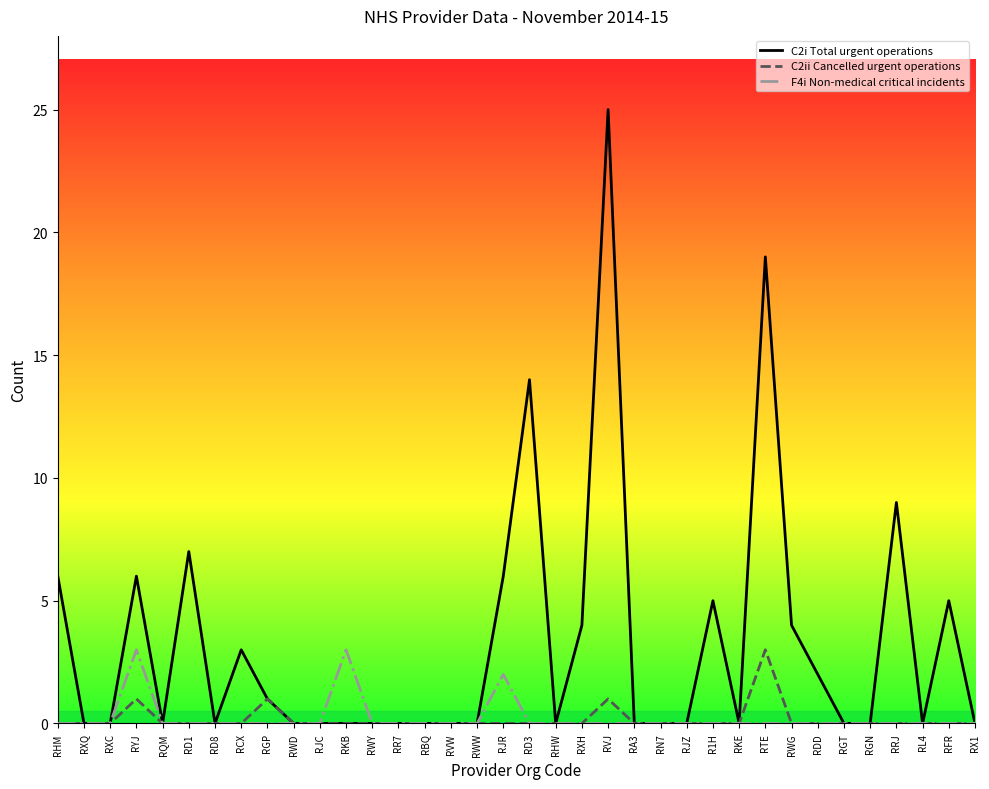

Is it true that C2ii Cancelled urgent operations equals 0 at RJC?

True